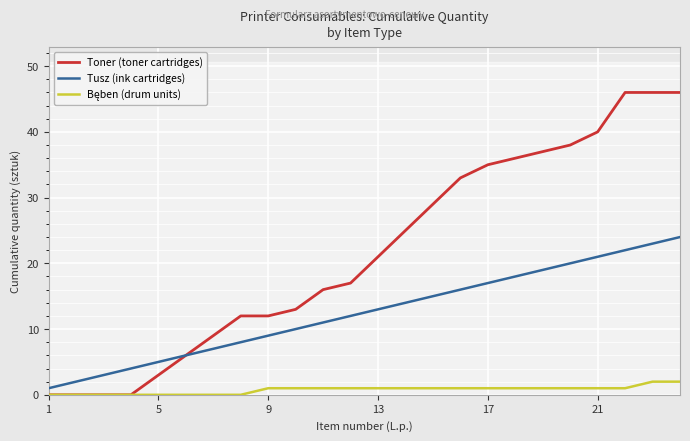

Reading right to left, what are all the values shown in this chart?

Toner (toner cartridges): 46	46	46	40	38	37	36	35	33	29	25	21	17	16	13	12	12	9	6	3	0	0	0	0
Tusz (ink cartridges): 24	23	22	21	20	19	18	17	16	15	14	13	12	11	10	9	8	7	6	5	4	3	2	1
Bęben (drum units): 2	2	1	1	1	1	1	1	1	1	1	1	1	1	1	1	0	0	0	0	0	0	0	0